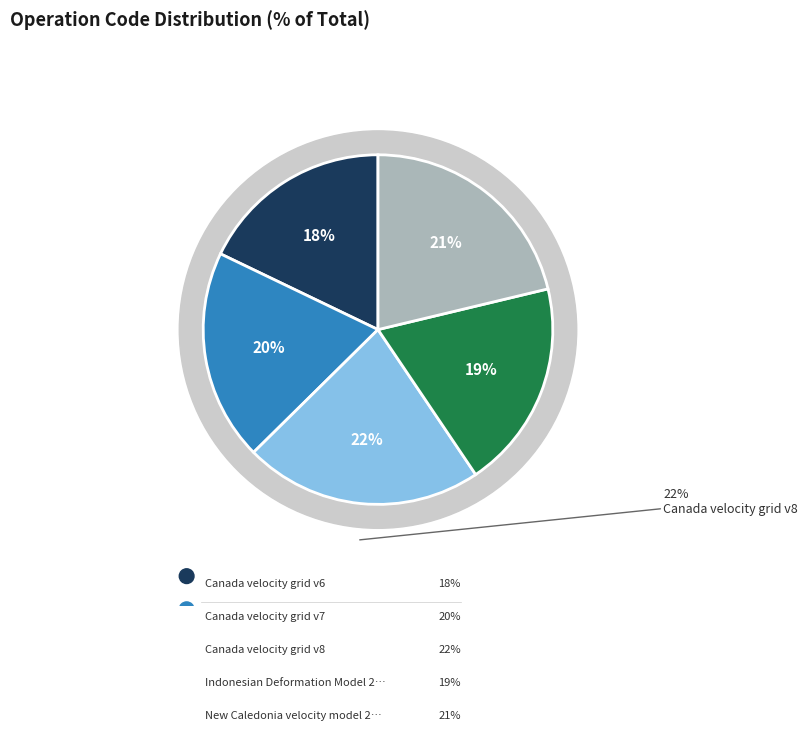

How many segments does this pie chart have?

5